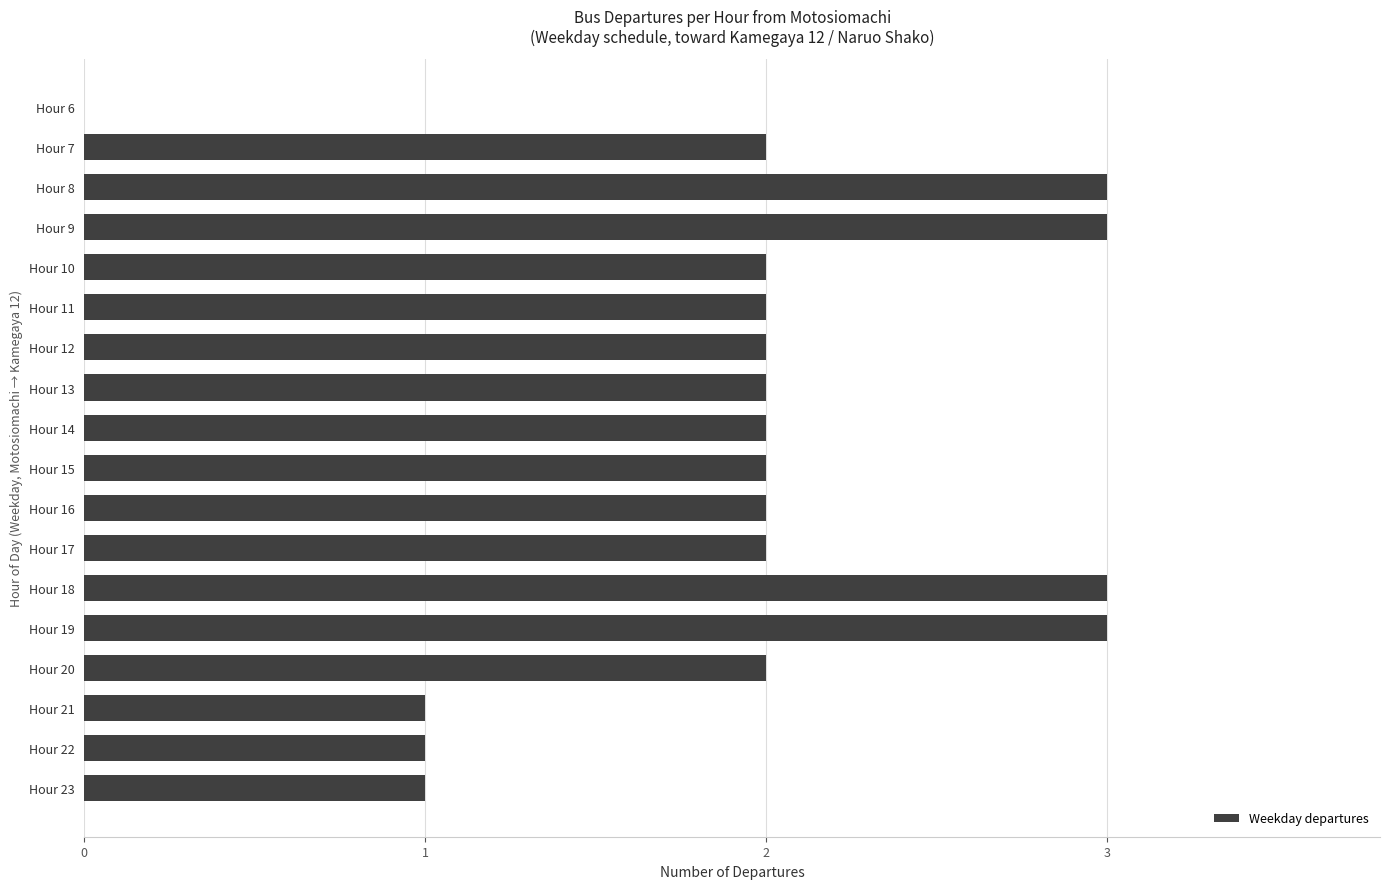

What is the maximum value shown in the chart?

3